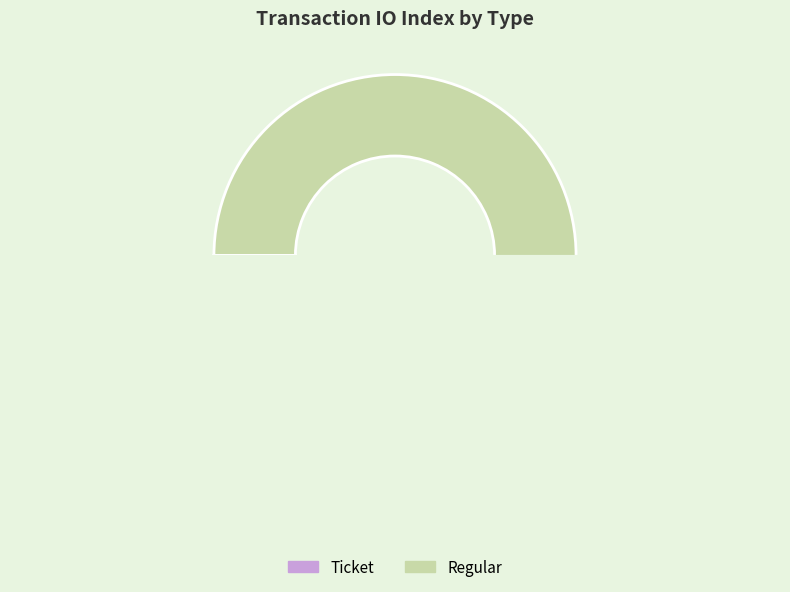

Is it true that Ticket is 0% of the pie?

True